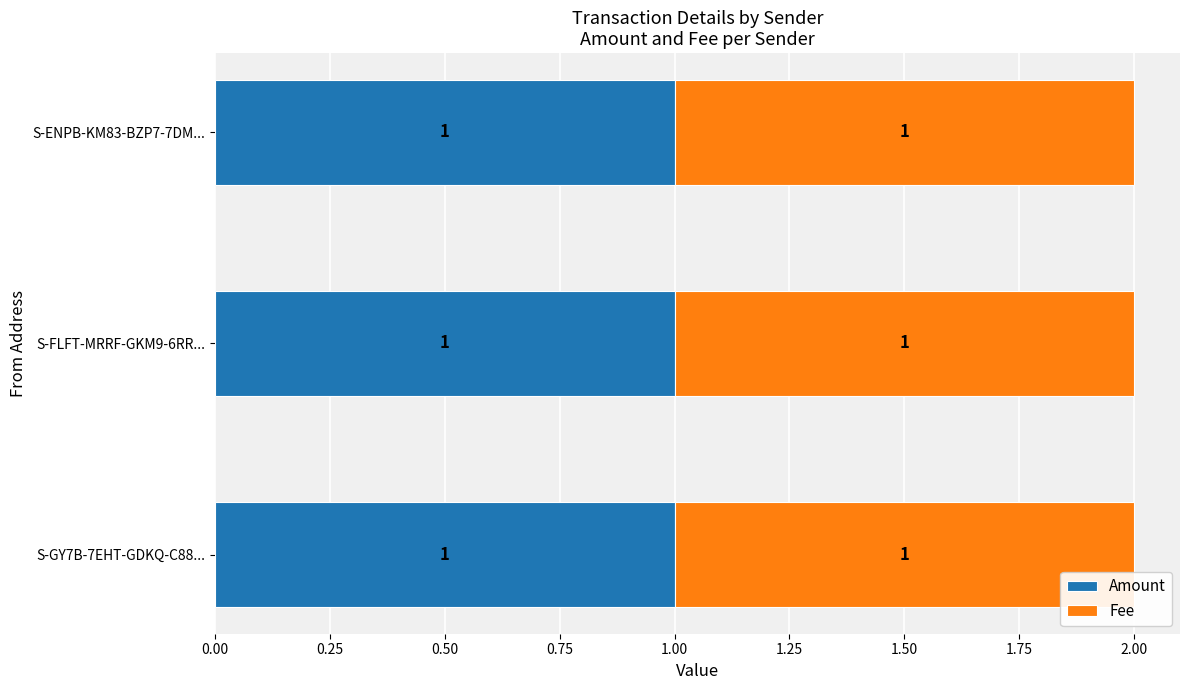

Between S-FLFT-MRRF-GKM9-6RRPT and S-ENPB-KM83-BZP7-7DM6Y, which series saw the biggest shift?

Amount